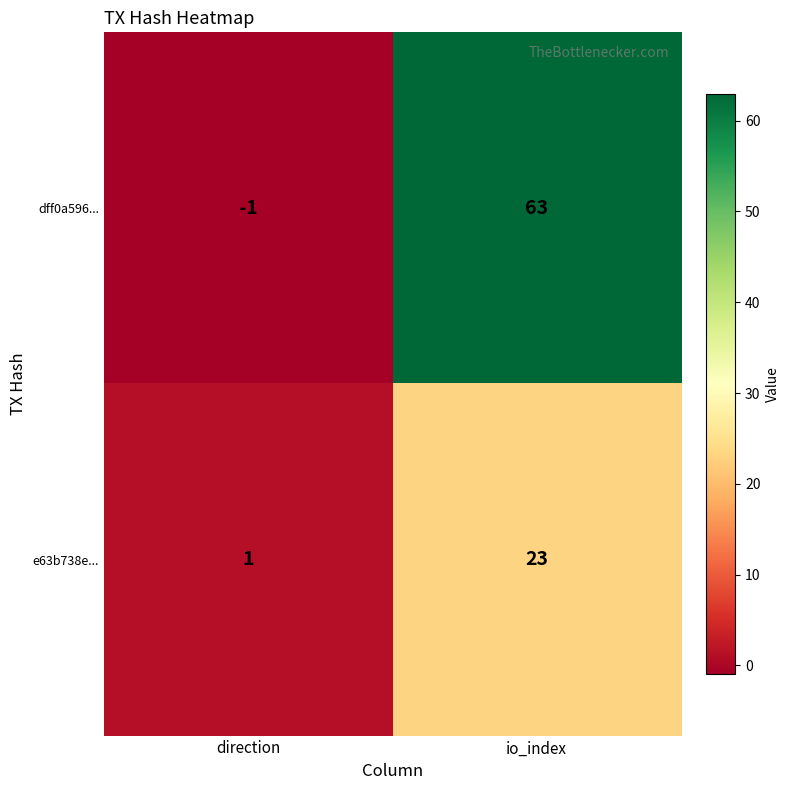

What is the sum of the e63b738e... values at io_index and direction?

24